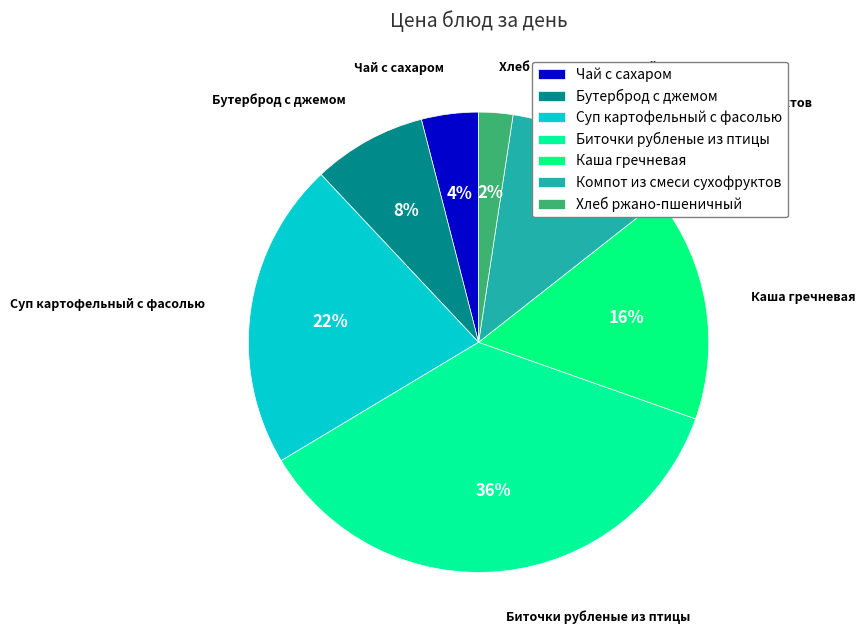

Count the number of slices in the pie.

7